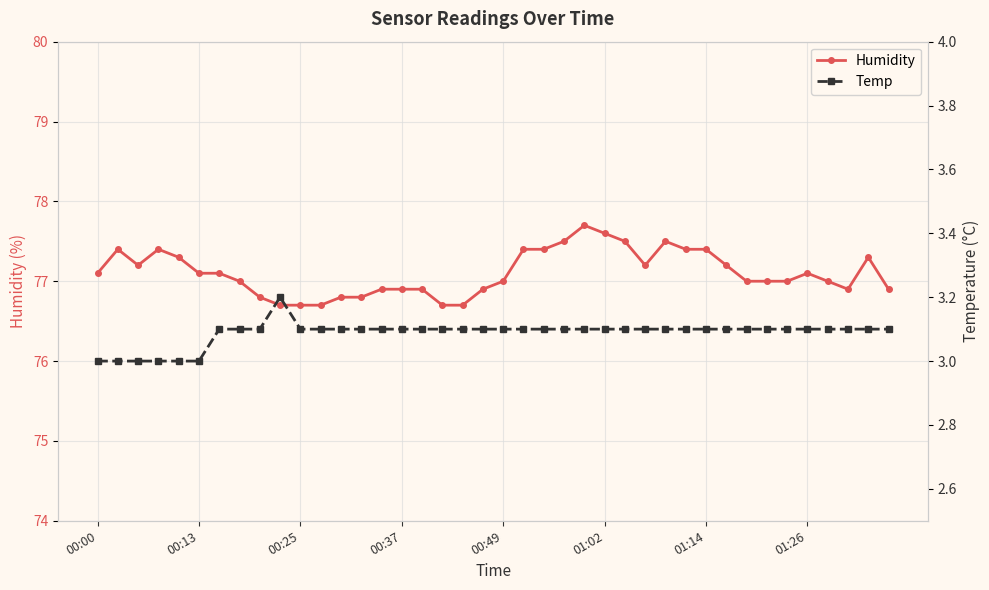

In Humidity, how many points are lower than both neighbors (excluding endpoints)?

3